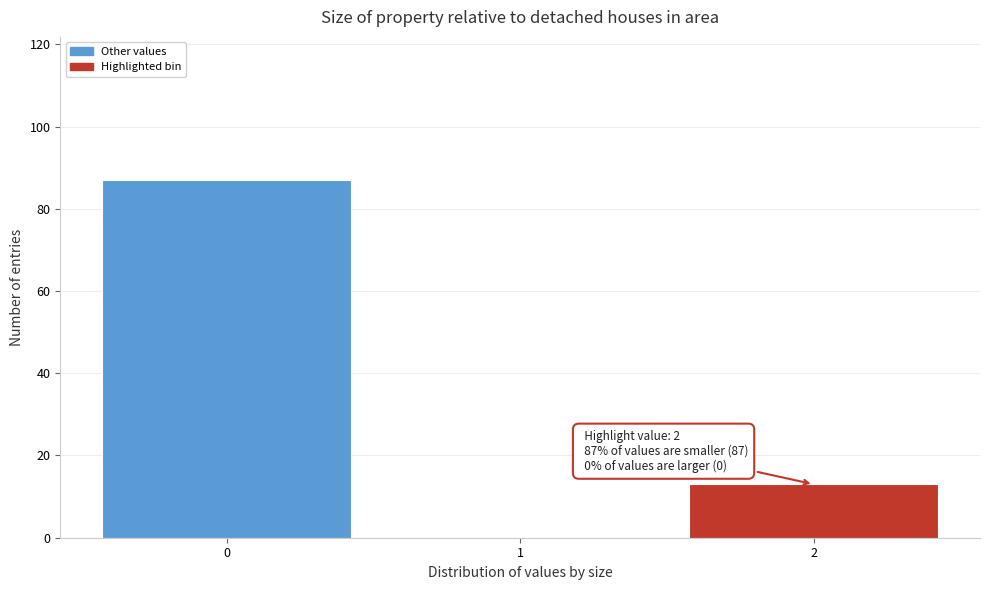

Over which range of the x-axis is the bar tallest?

-0.5 to 0.5